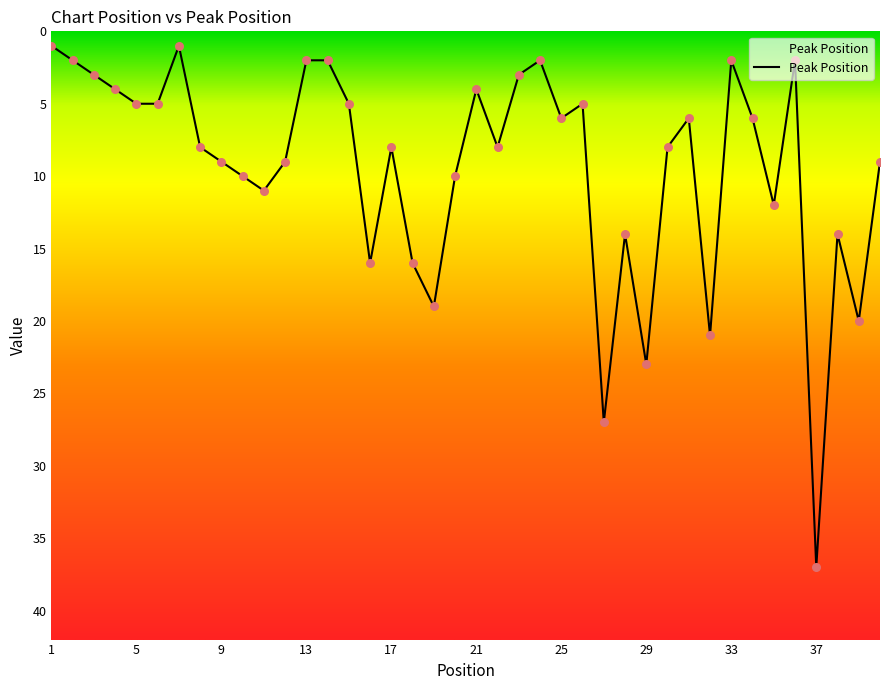

What is the maximum value shown in the chart?

37